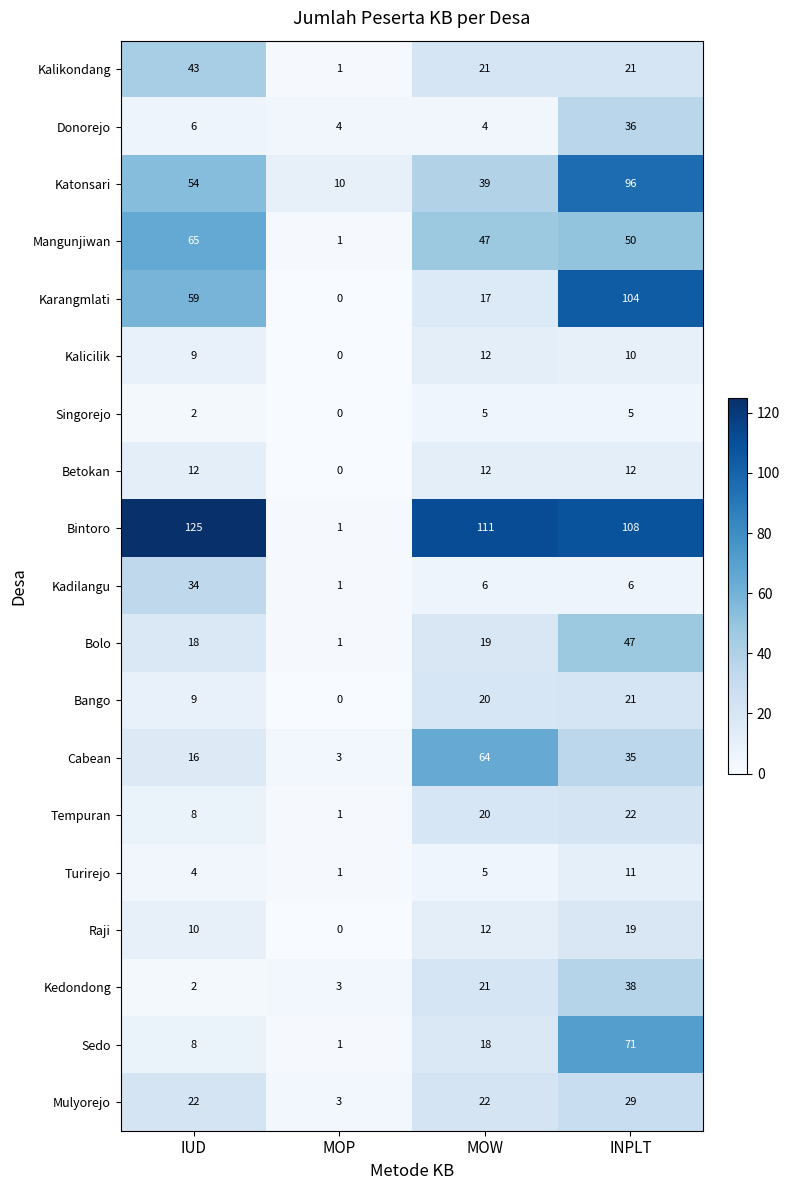

Which series has the widest spread of values?

Bintoro